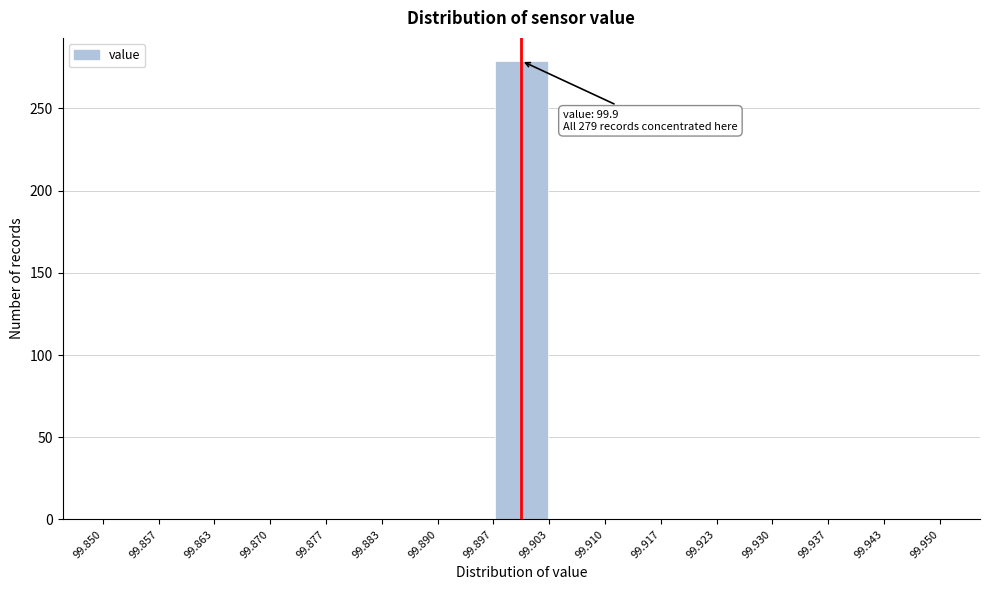

Which range on the x-axis has the tallest bar?

99.897 to 99.903